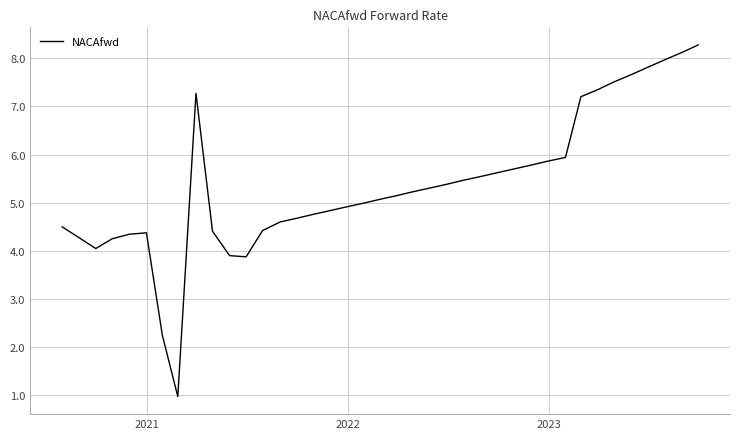

What is the smallest value displayed?

1.0